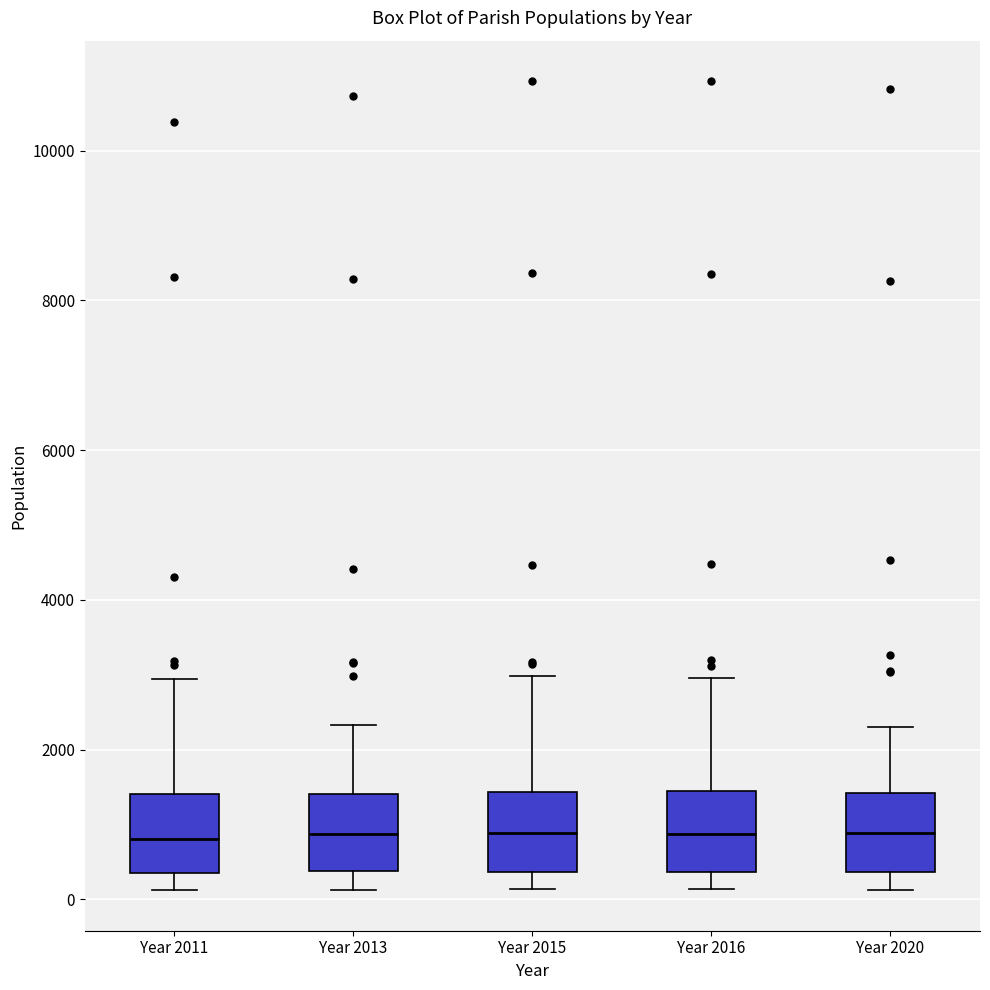

Reading left to right, read every box against the y-axis: the position of its median line, the range the box covers, and the ends of its whiskers. The values are not printed on the chart, so give them approximately, as read against the axis.

Year 2011: median 800, box 400 to 1400, whiskers 200 to 3000
Year 2013: median 800, box 400 to 1400, whiskers 200 to 2400
Year 2015: median 800, box 400 to 1400, whiskers 200 to 3000
Year 2016: median 800, box 400 to 1400, whiskers 200 to 3000
Year 2020: median 800, box 400 to 1400, whiskers 200 to 2200